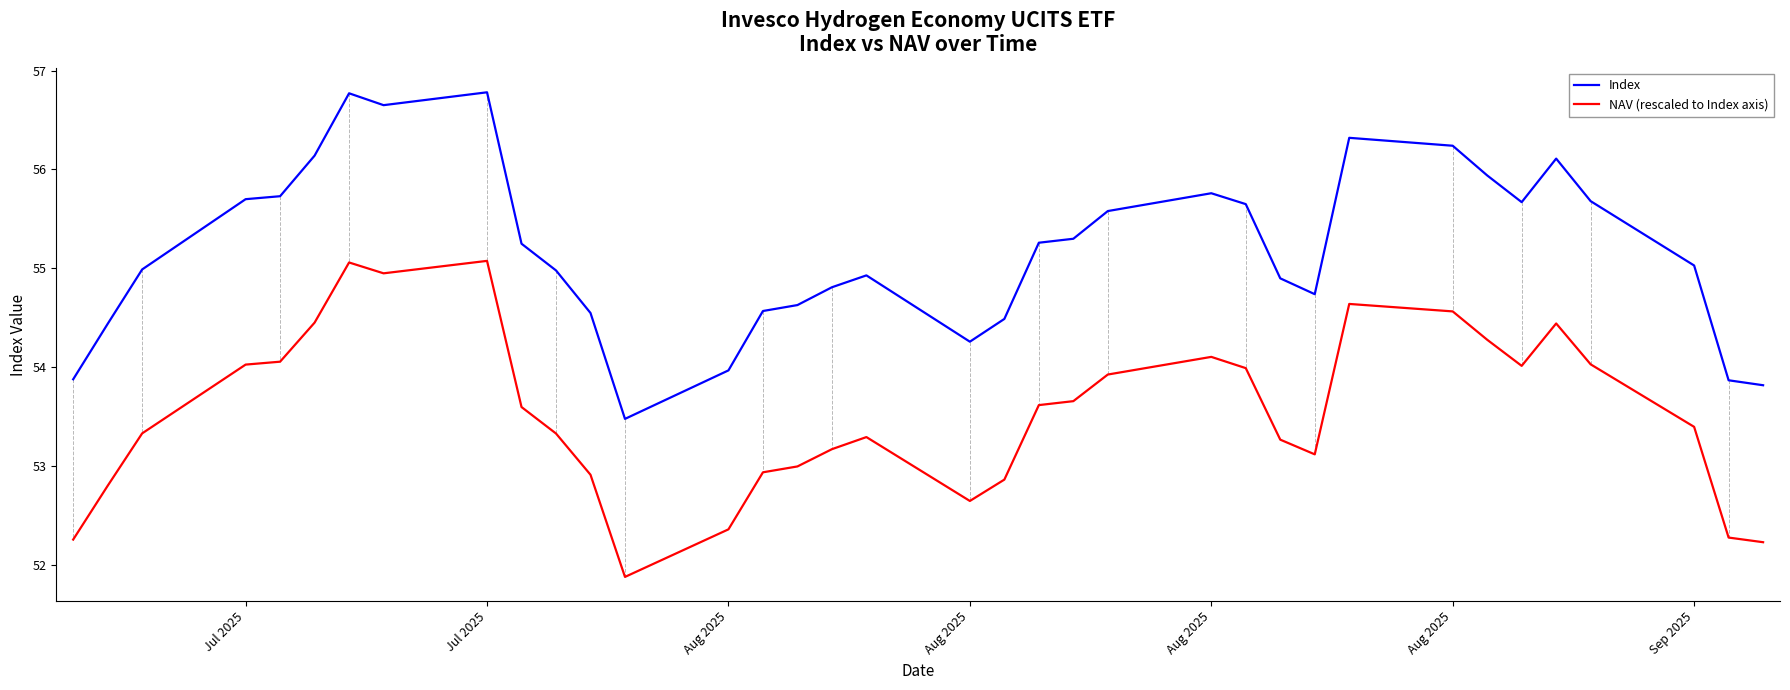

Rank the series by their average value, from highest to lowest.

Index, NAV (rescaled to Index axis)